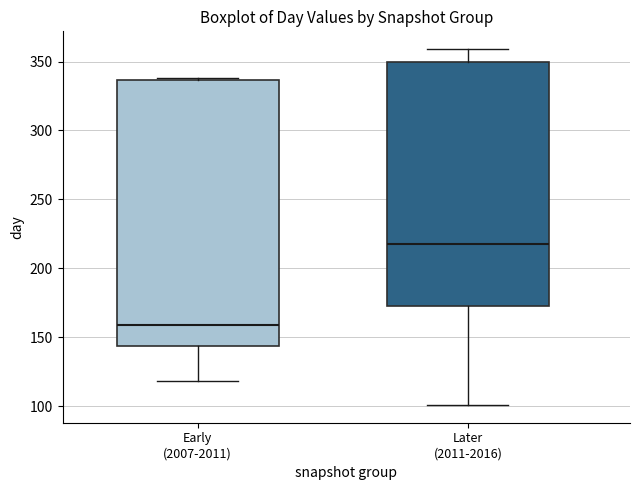

Which box's median line is the highest?

Later (2011-2016)